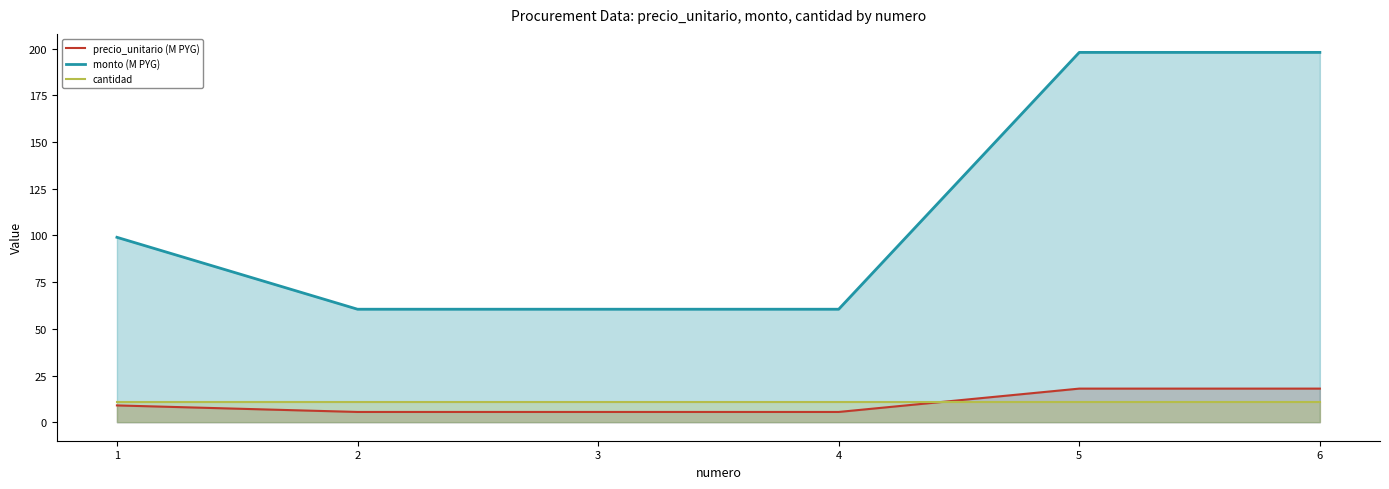

True or false: precio_unitario (M PYG) has a value of 8.5 at 2.

False